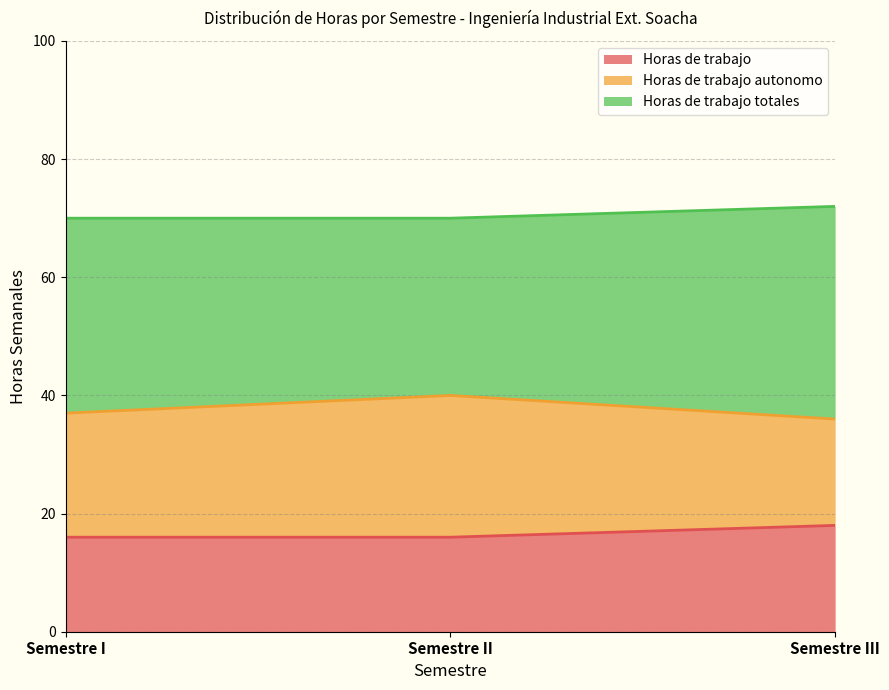

List the series in order of their overall mean, highest first.

Horas de trabajo totales, Horas de trabajo autonomo, Horas de trabajo